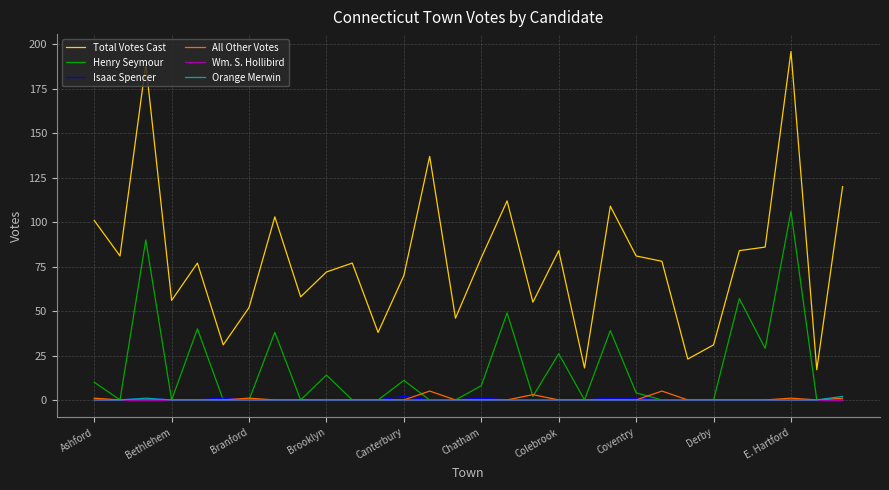

True or false: Isaac Spencer and Total Votes Cast intersect in this chart.

False